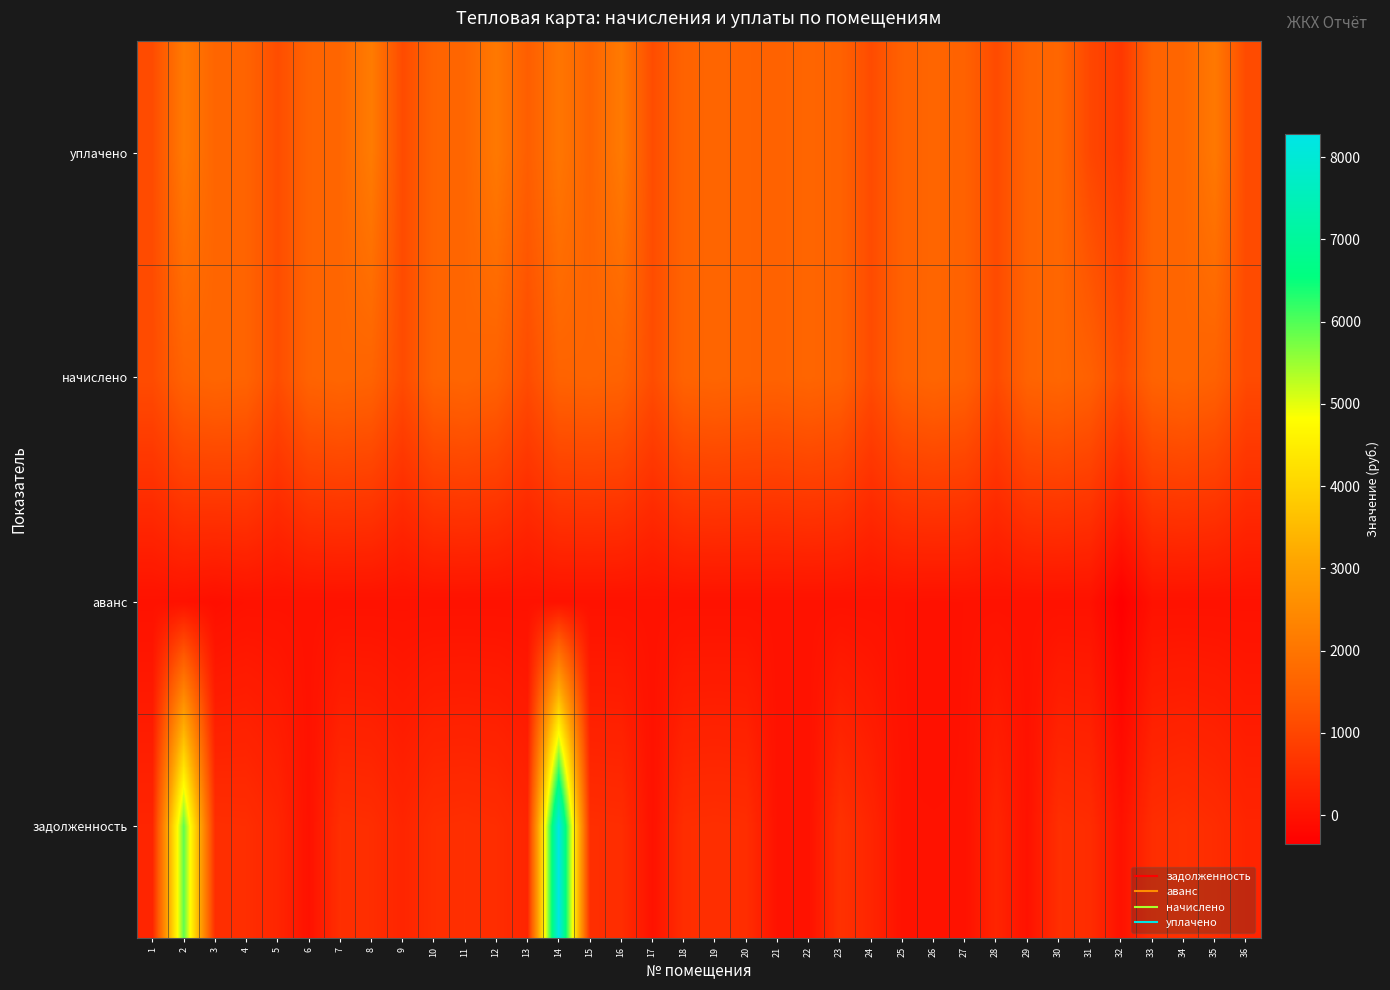

Reading left to right, extract all data points from this chart.

задолженность: 1=374.9	2=5907.5	3=551.8	4=538.3	5=382.2	6=0.0	7=555.5	8=537.1	9=371.2	10=537.1	11=555.5	12=523.2	13=373.1	14=8276.9	15=542.0	16=528.5	17=0.0	18=534.6	19=551.0	20=534.6	21=0.0	22=0.0	23=613.7	24=372.4	25=0.0	26=0.0	27=0.0	28=366.2	29=0.0	30=559.3	31=515.0	32=0.0	33=533.4	34=579.4	35=515.8	36=365.0
аванс: 1=0.0	2=0.0	3=-52.2	4=0.0	5=0.0	6=0.0	7=0.0	8=0.0	9=0.0	10=0.0	11=0.0	12=0.0	13=0.0	14=0.0	15=0.0	16=0.0	17=0.0	18=0.0	19=0.0	20=0.0	21=0.0	22=0.0	23=0.0	24=0.0	25=0.0	26=-17.1	27=0.0	28=0.0	29=0.0	30=0.0	31=0.0	32=-355.3	33=0.0	34=0.0	35=0.0	36=0.0
начислено: 1=1124.5	2=1585.4	3=1655.5	4=1614.9	5=1146.7	6=1611.2	7=1666.5	8=1611.2	9=1113.5	10=1611.2	11=1666.5	12=1567.0	13=1120.9	14=1600.2	15=1626.0	16=1585.4	17=1139.3	18=1603.9	19=1651.8	20=1603.9	21=1581.7	22=1648.1	23=1581.7	24=1117.2	25=1563.3	26=1655.5	27=1570.7	28=1098.7	29=1614.9	30=1677.6	31=1544.8	32=1091.3	33=1600.2	34=1662.8	35=1567.0	36=1095.0
уплачено: 1=1124.5	2=2108.0	3=1655.5	4=1614.9	5=1146.7	6=1611.2	7=1666.5	8=2148.3	9=1113.5	10=1611.2	11=1666.5	12=2089.3	13=1494.0	14=2025.9	15=1626.0	16=2113.9	17=1139.3	18=1603.9	19=1651.8	20=1603.9	21=1581.7	22=1648.1	23=1581.7	24=1117.3	25=1563.3	26=1648.4	27=1570.7	28=1098.7	29=1614.9	30=1677.6	31=1029.9	32=736.0	33=1600.2	34=1662.8	35=2082.8	36=1095.0